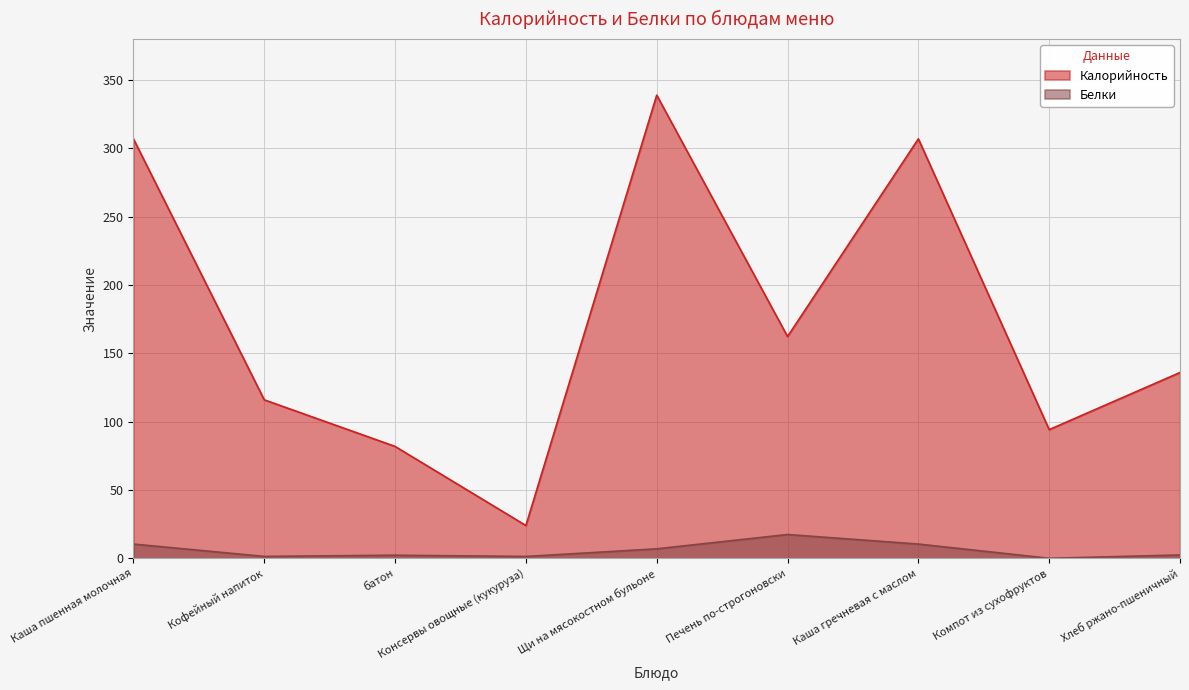

Which series changed the most between Кофейный напиток and Каша гречневая с маслом?

Калорийность